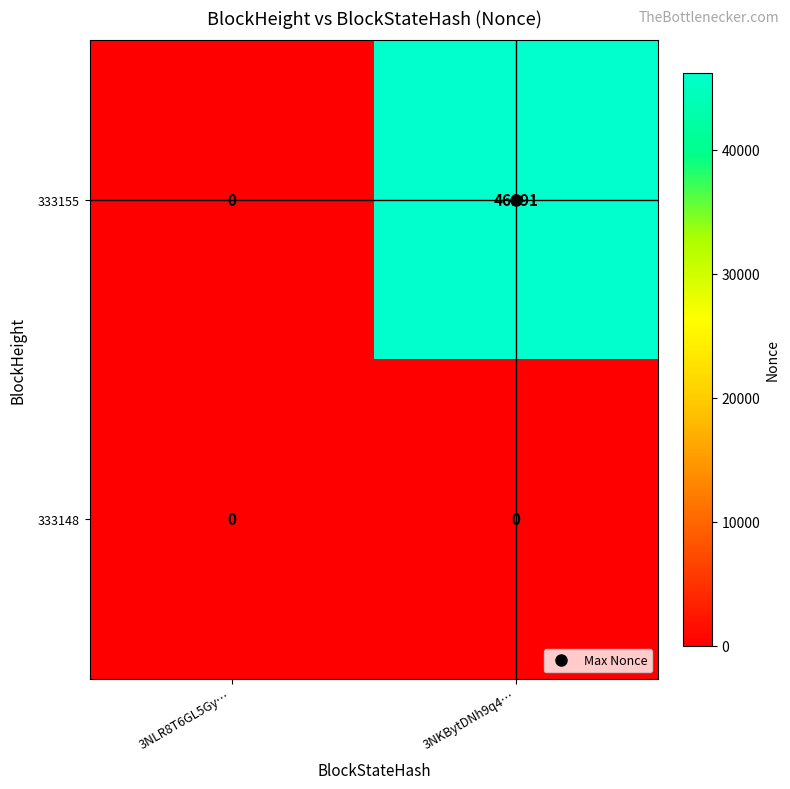

Which label corresponds to the largest value in the chart?

3NKBytDNh9q4…